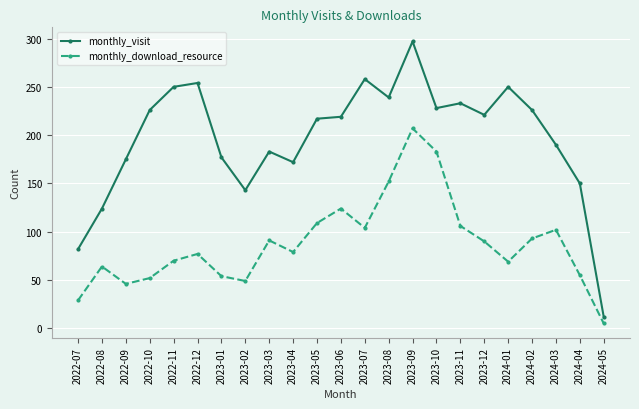

At which label is monthly_visit closest to 154?

2024-04